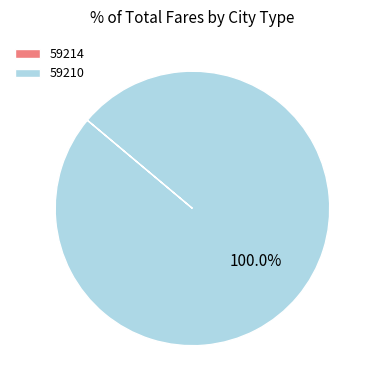

Does 59210 represent more than half of the total?

Yes